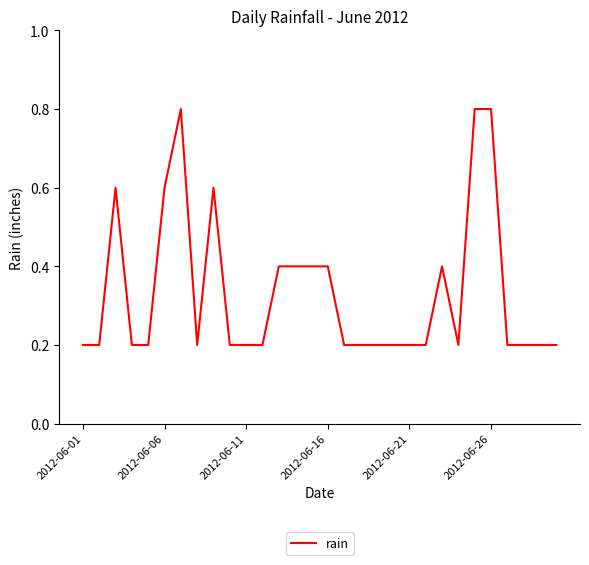

How many series are shown in this chart?

1